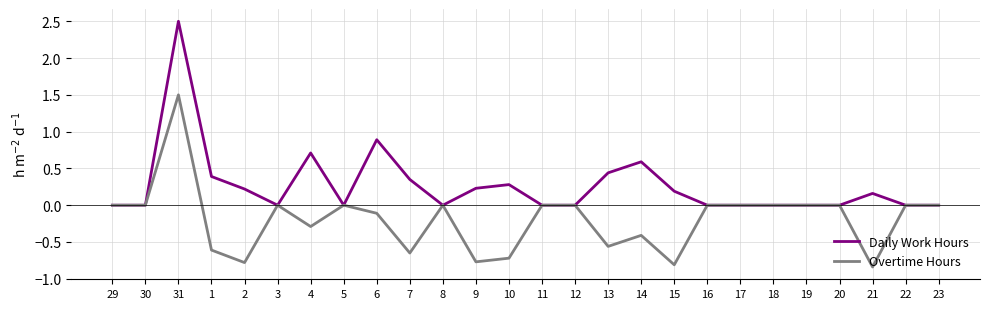

Rank the series by their maximum value, from lowest to highest.

Overtime Hours, Daily Work Hours